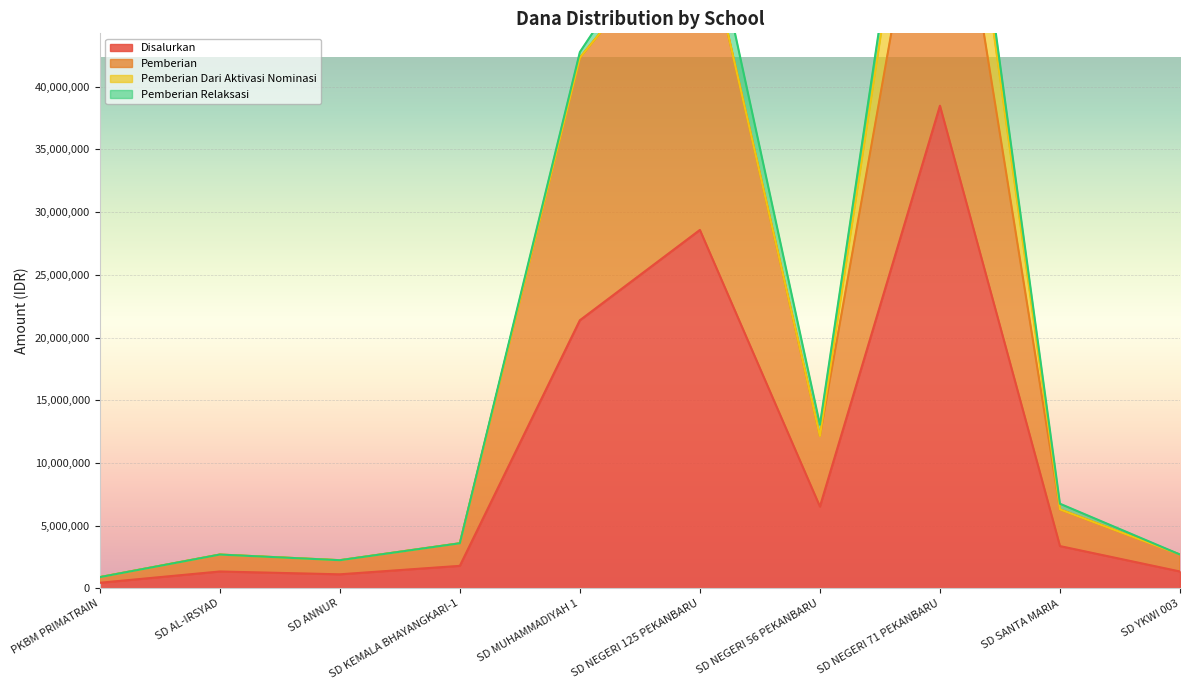

True or false: Disalurkan and Pemberian intersect in this chart.

False